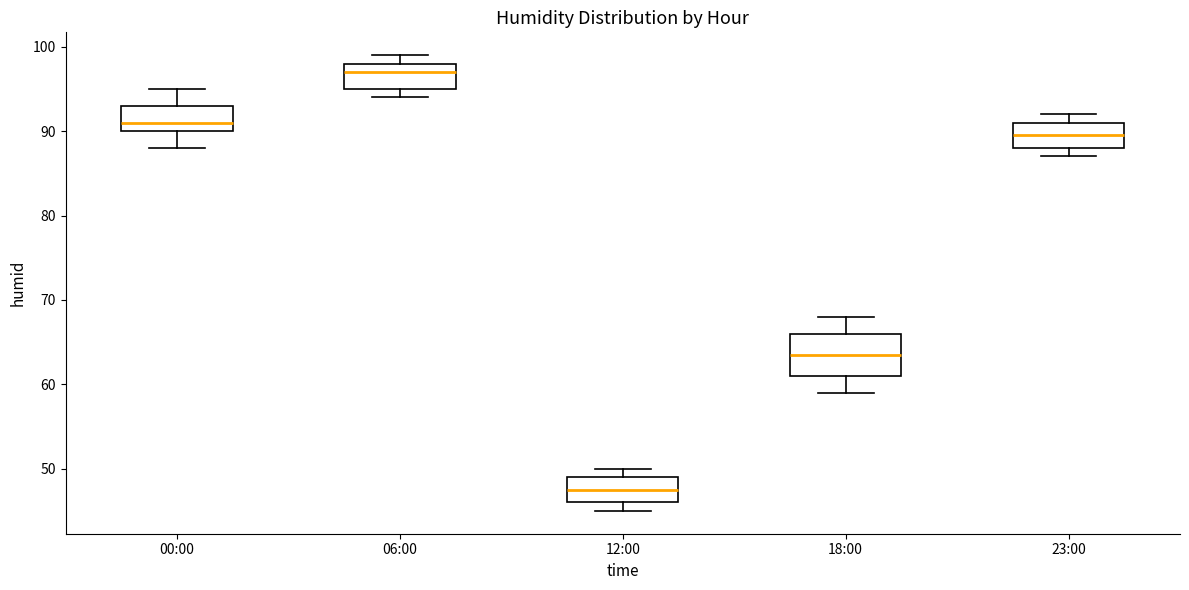

Reading left to right, read every box against the y-axis: the position of its median line, the range the box covers, and the ends of its whiskers. The values are not printed on the chart, so give them approximately, as read against the axis.

00:00: median 91, box 90 to 93, whiskers 88 to 95
06:00: median 97, box 95 to 98, whiskers 94 to 99
12:00: median 48, box 46 to 49, whiskers 45 to 50
18:00: median 64, box 61 to 66, whiskers 59 to 68
23:00: median 90, box 88 to 91, whiskers 87 to 92